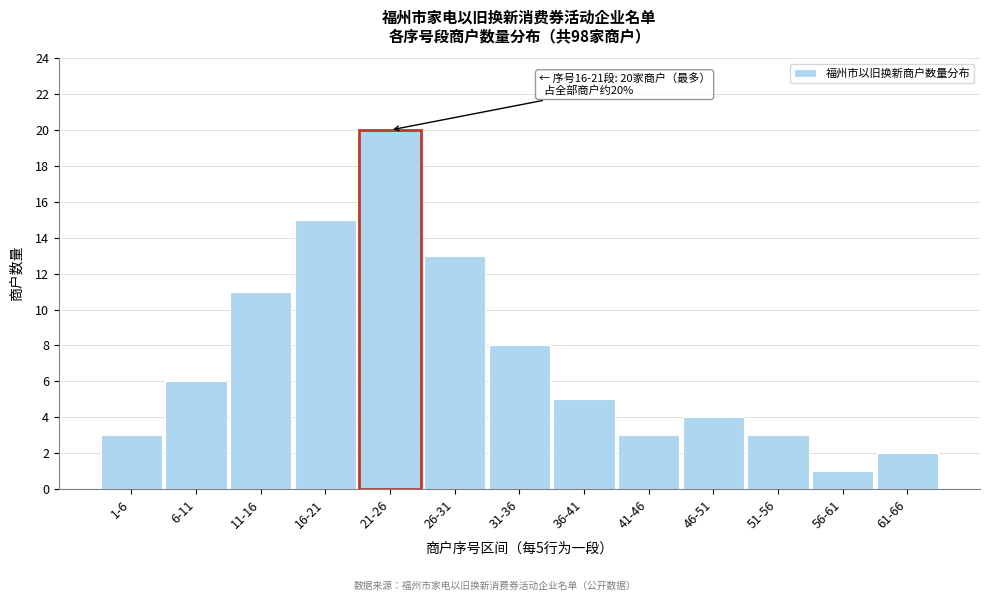

Reading left to right, transcribe all the data shown in this chart.

1-6=3	6-11=6	11-16=11	16-21=15	21-26=20	26-31=13	31-36=8	36-41=5	41-46=3	46-51=4	51-56=3	56-61=1	61-66=2